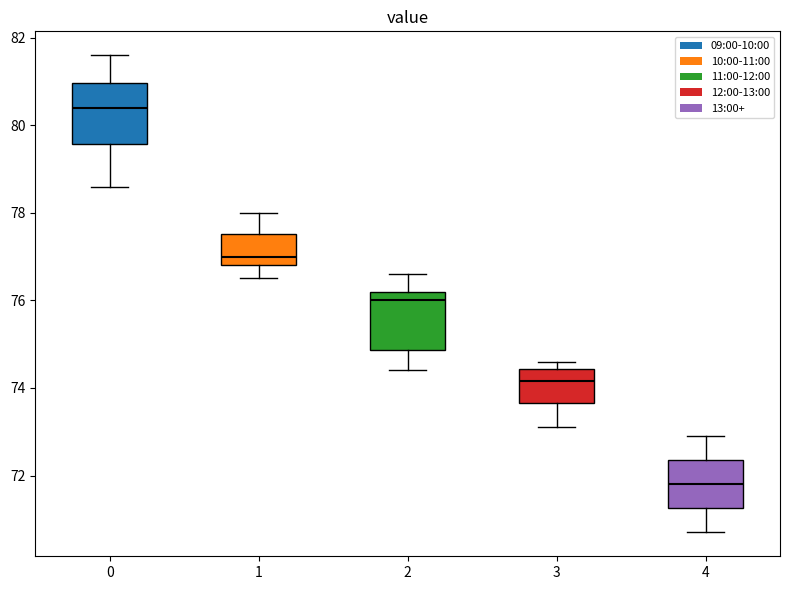

Reading left to right, transcribe this box plot: for each box, give where its median line is, the range the box spans, and where its two whiskers end, as read against the y-axis. The values are not printed on the chart, so give them approximately, as read against the axis.

0: median 80.4, box 79.6 to 81.0, whiskers 78.6 to 81.6
1: median 77.0, box 76.8 to 77.6, whiskers 76.6 to 78.0
2: median 76.0, box 74.8 to 76.2, whiskers 74.4 to 76.6
3: median 74.2, box 73.6 to 74.4, whiskers 73.2 to 74.6
4: median 71.8, box 71.2 to 72.4, whiskers 70.8 to 73.0